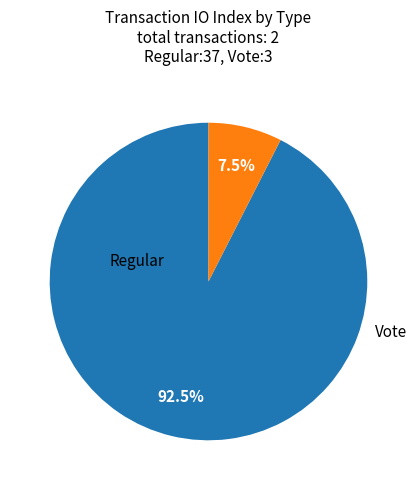

Does any single category account for the majority?

Yes